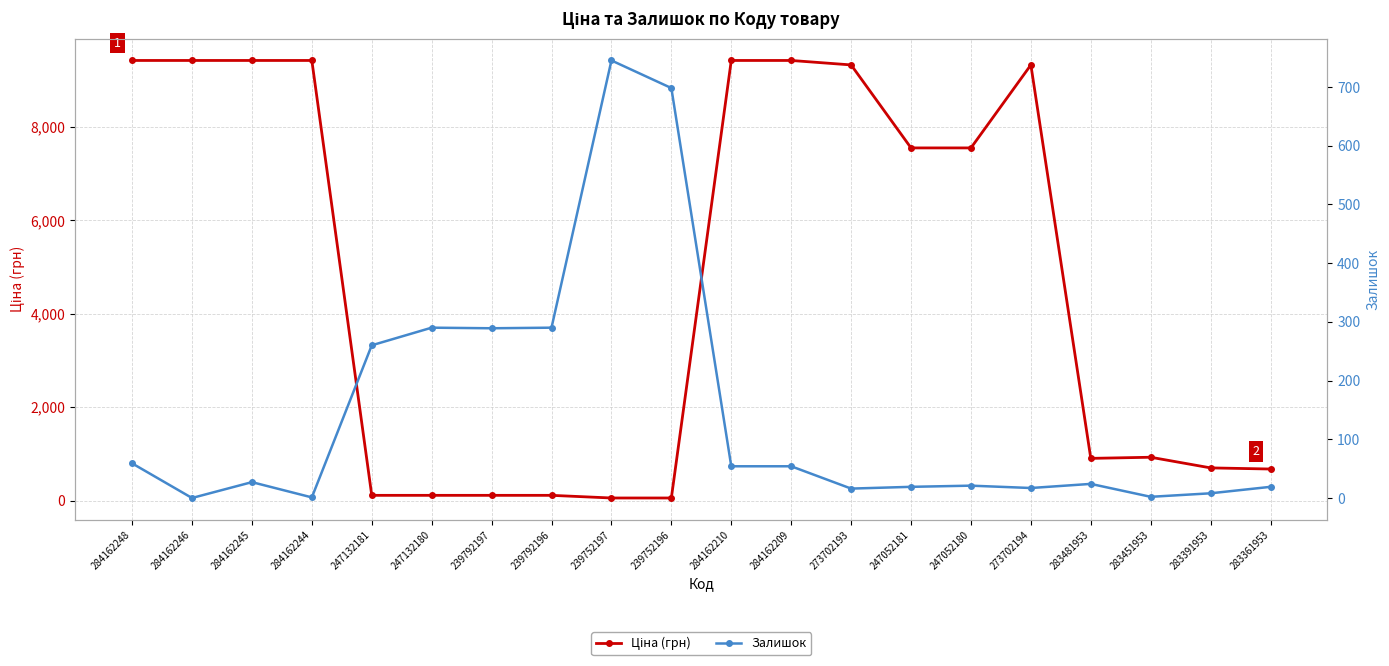

The Залишок series shows 256.9 at 239752196. True or false?

False